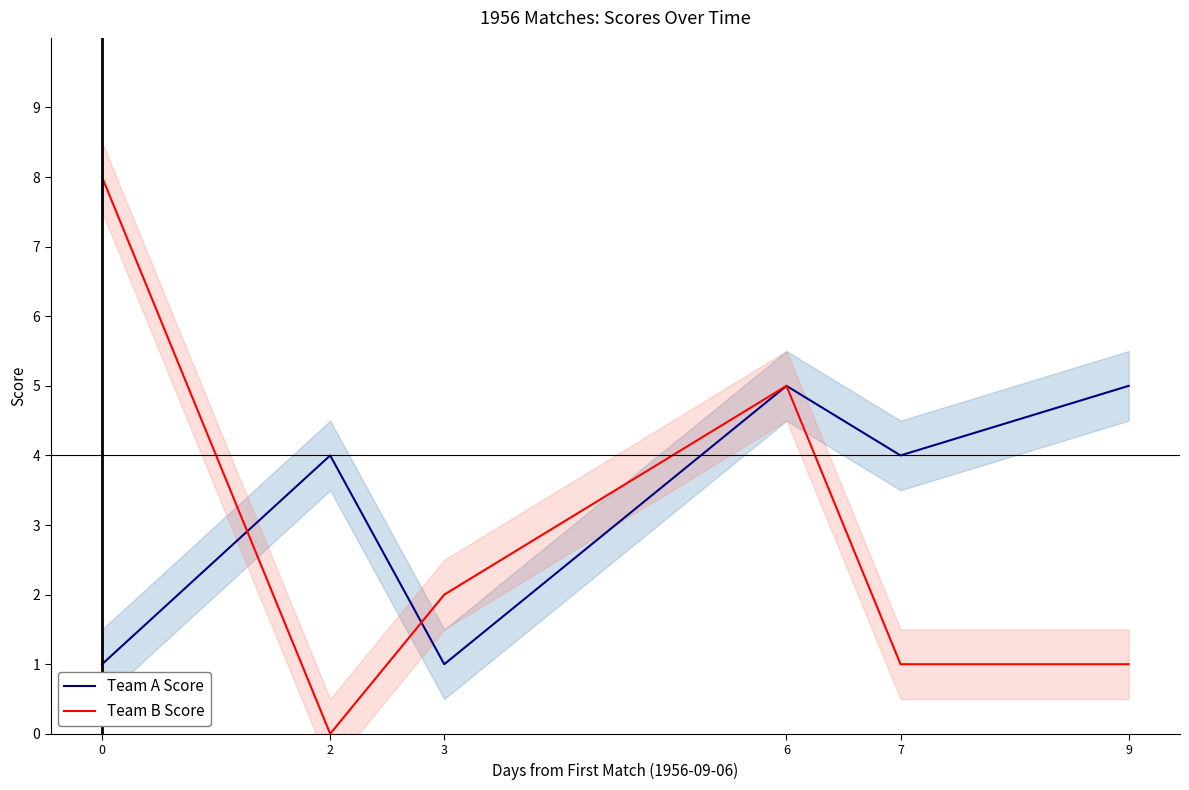

Reading left to right, list all the values displayed in this chart.

Team A Score: 0=1	2=4	3=1	6=5	7=4	9=5
Team B Score: 0=8	2=0	3=2	6=5	7=1	9=1